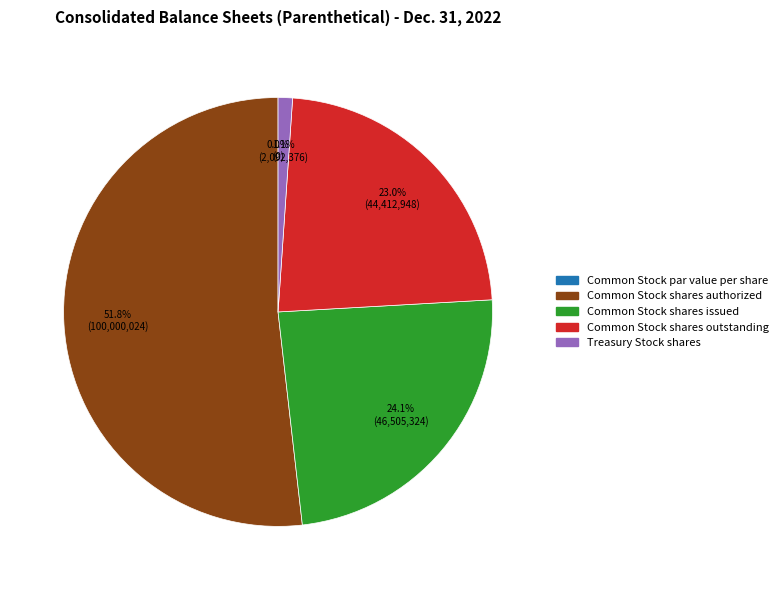

To the nearest percent, what is the combined percentage of Common Stock par value per share and Common Stock shares issued?

24%